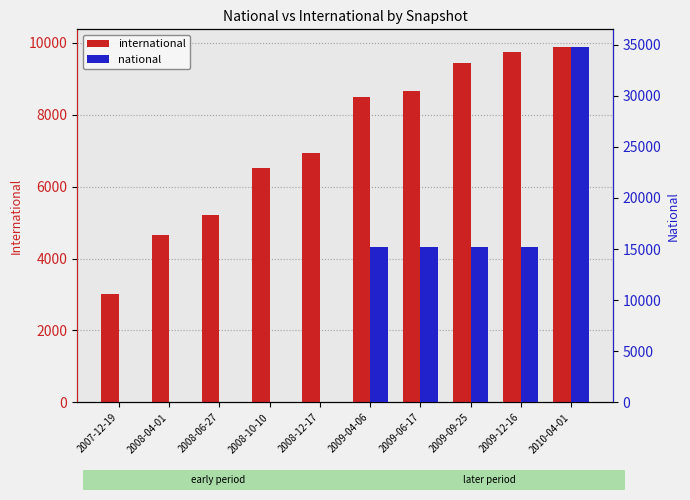

Reading right to left, extract all data points from this chart.

international: 2010-04-01=9879	2009-12-16=9752	2009-09-25=9427	2009-06-17=8668	2009-04-06=8504	2008-12-17=6935	2008-10-10=6512	2008-06-27=5201	2008-04-01=4658	2007-12-19=3028
national: 2010-04-01=34749	2009-12-16=15169	2009-09-25=15169	2009-06-17=15169	2009-04-06=15169	2008-12-17=0	2008-10-10=0	2008-06-27=0	2008-04-01=0	2007-12-19=0